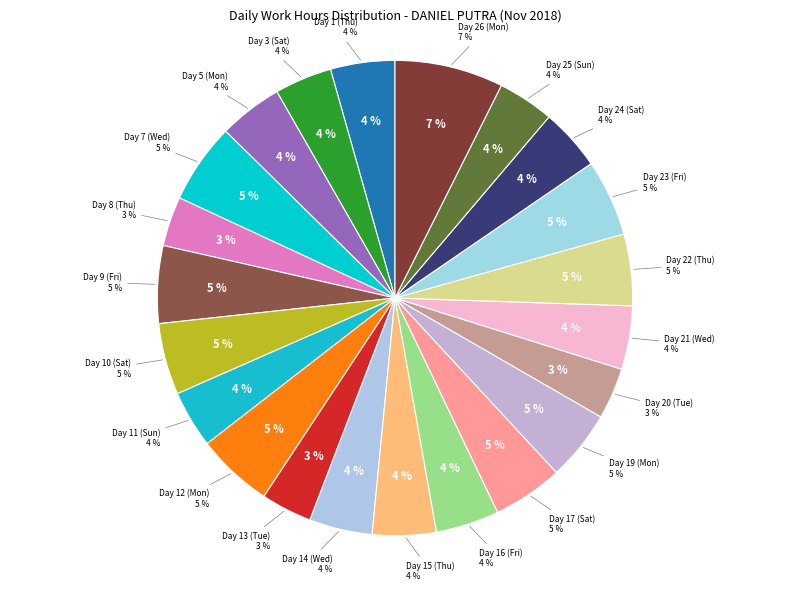

To the nearest percent, what is the difference between the largest and smallest slice percentages?

4%